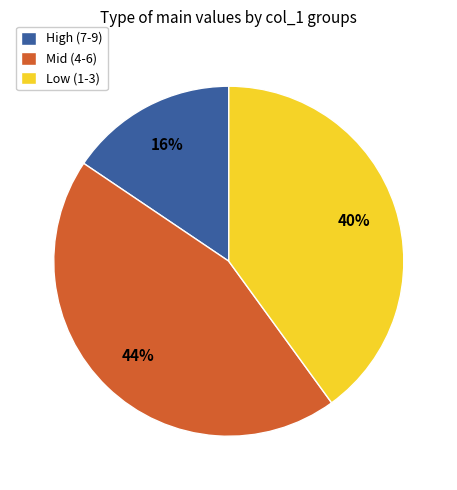

To the nearest percent, what is the average slice percentage?

33%